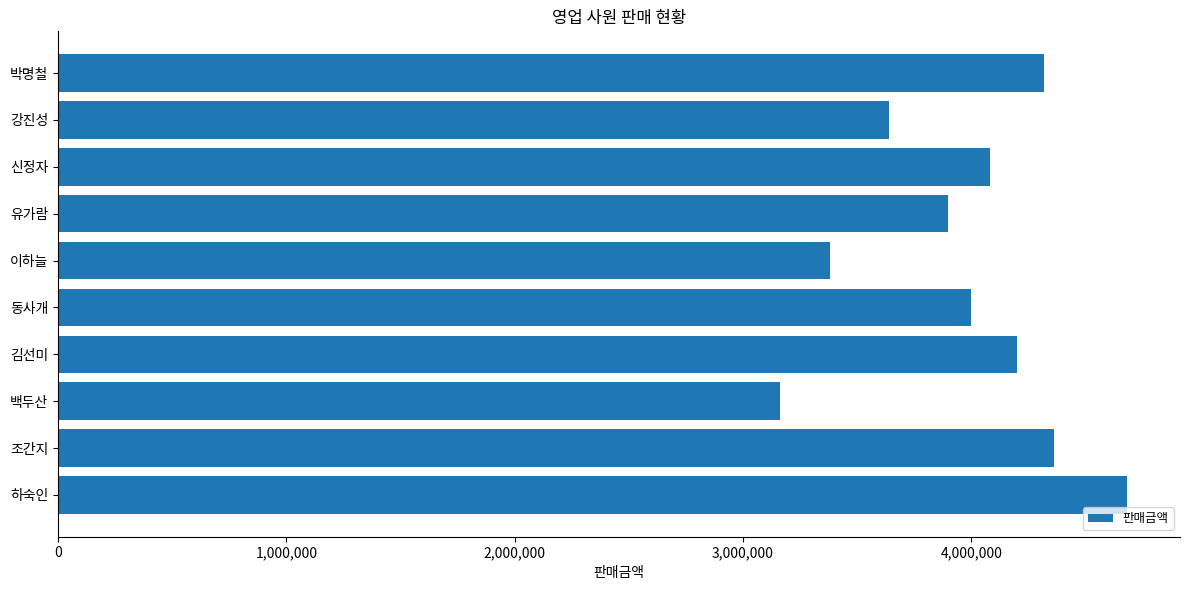

Which label corresponds to the smallest value in the chart?

백두산